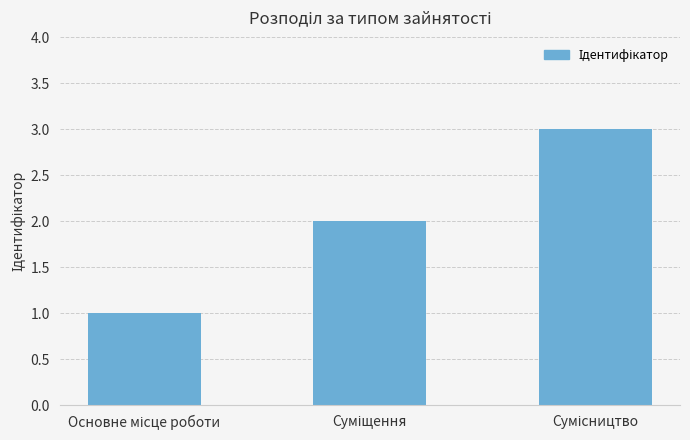

What is the difference between the second highest and minimum values?

1